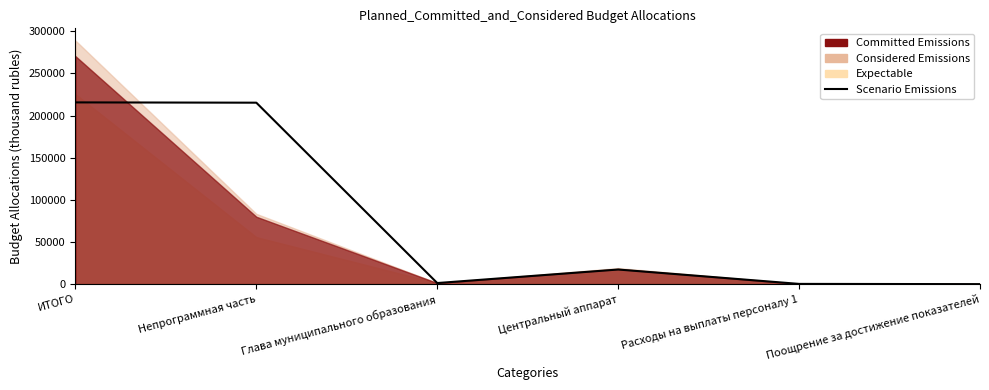

What is the value of the 1st point from the left?

215690.6